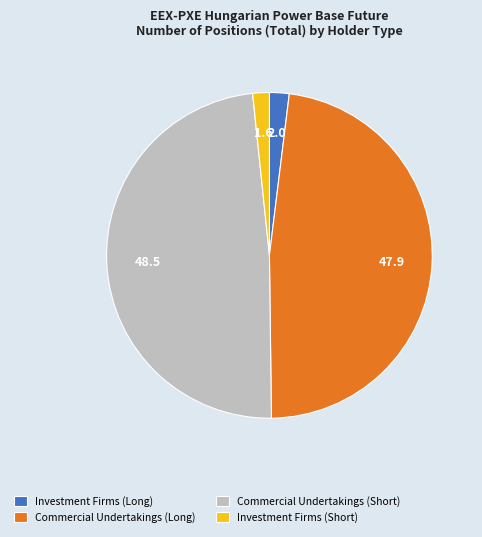

Does Investment Firms (Short) represent more than half of the total?

No